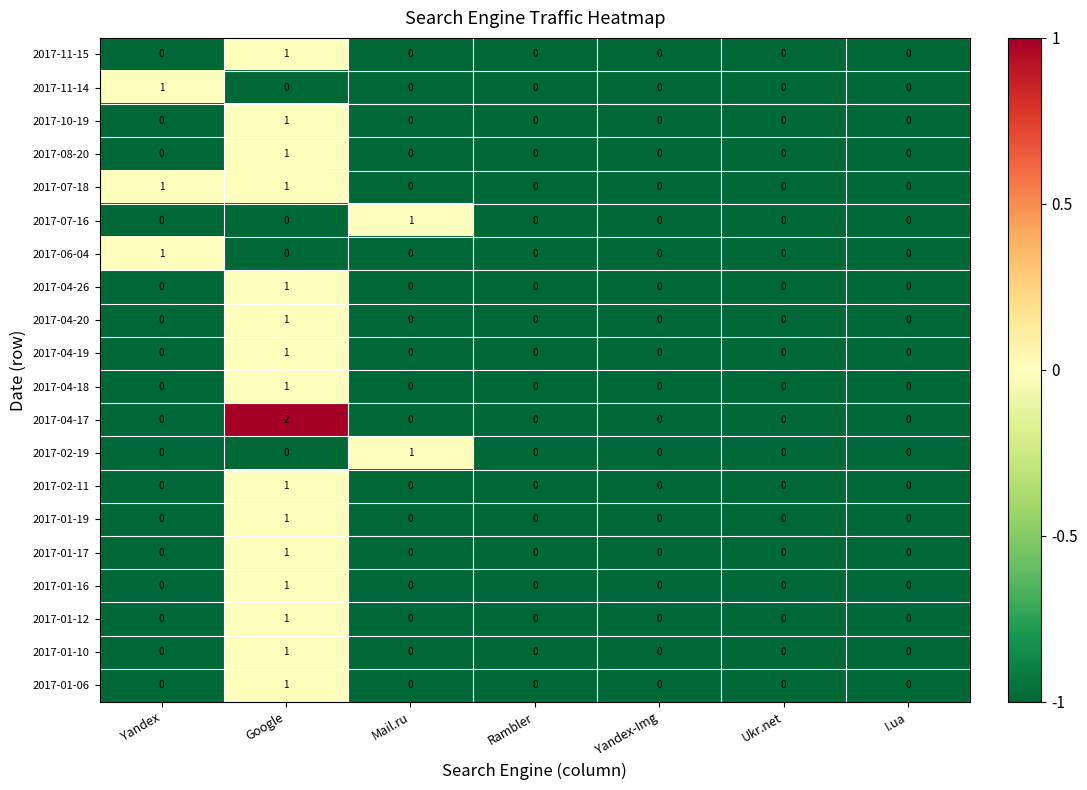

How many data points does each series have?

7